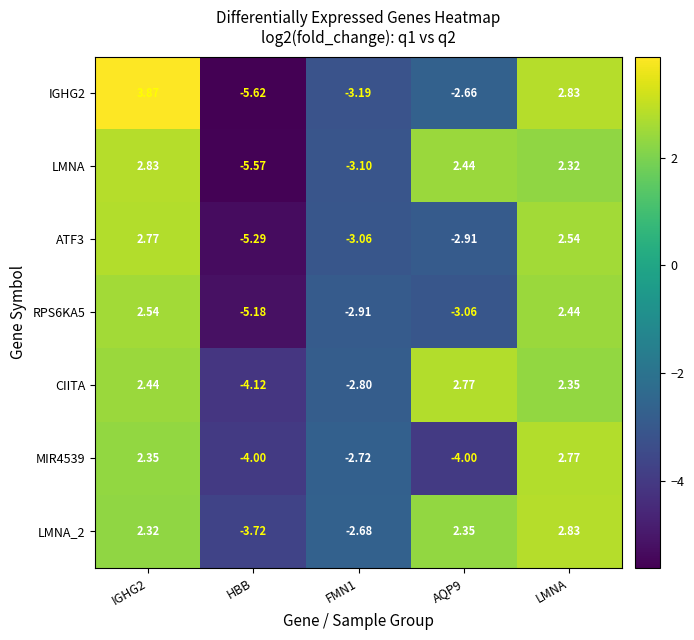

Which category has the highest value in the LMNA_2 series?

LMNA